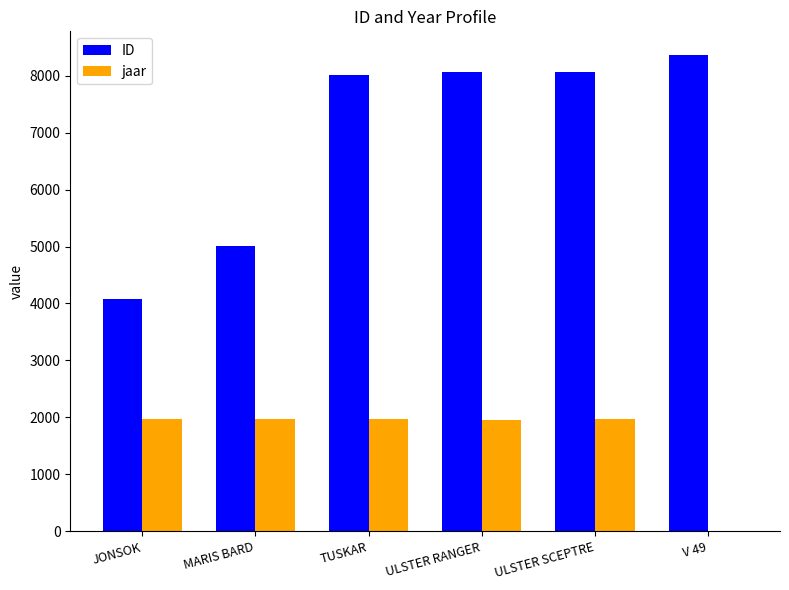

Which series has the largest total across all categories?

ID